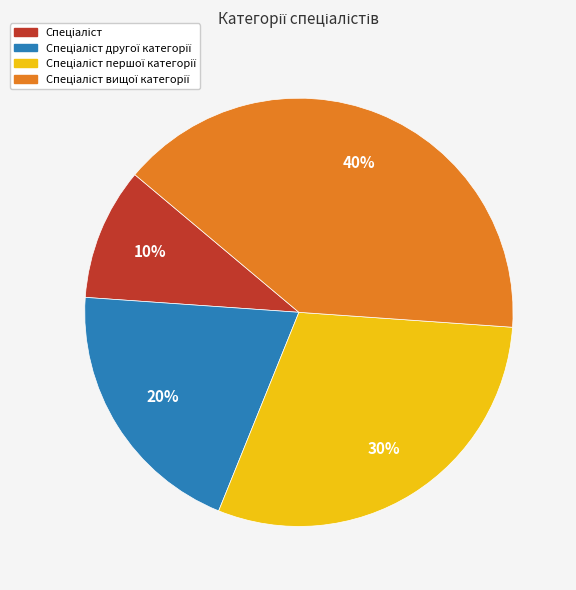

Does any single category account for the majority?

No